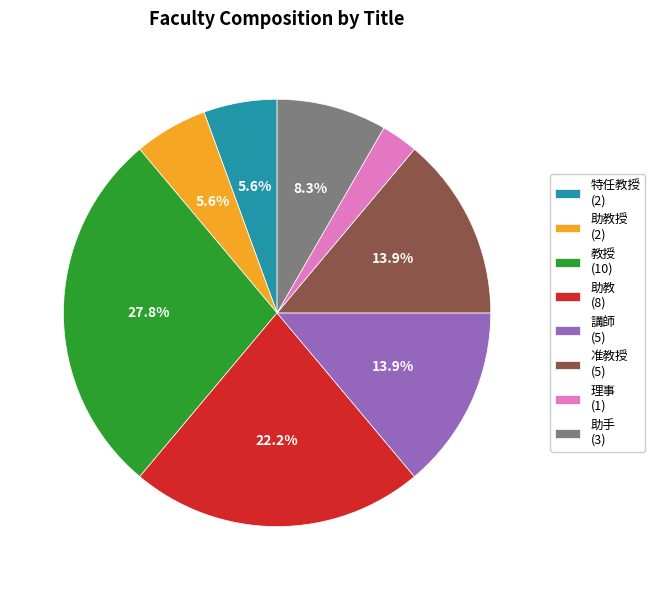

Count the number of slices in the pie.

8